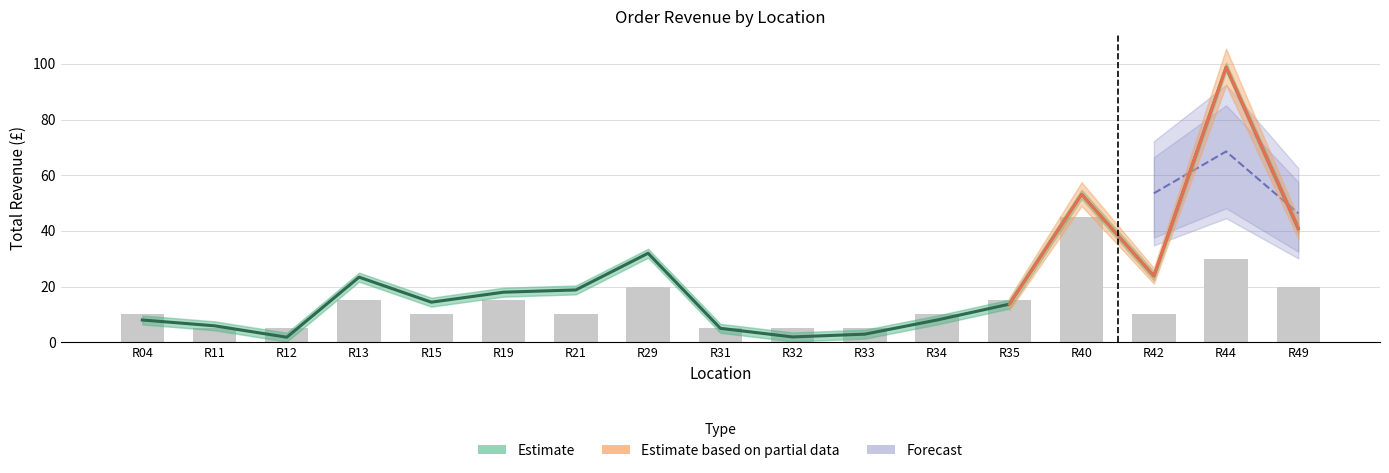

How many data points in Total are less than 14?

8